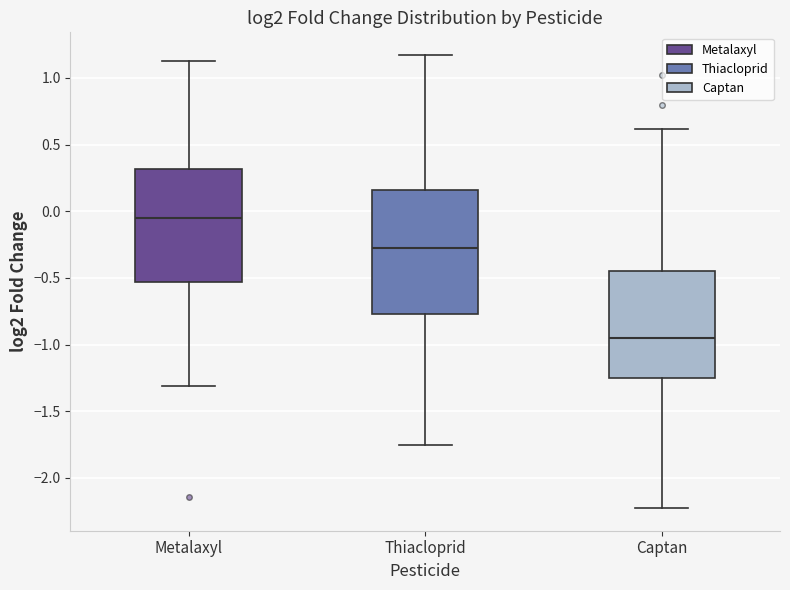

Reading left to right, transcribe this box plot: for each box, give where its median line is, the range the box spans, and where its two whiskers end, as read against the y-axis. The values are not printed on the chart, so give them approximately, as read against the axis.

Metalaxyl: median -0.05, box -0.55 to 0.30, whiskers -1.30 to 1.15
Thiacloprid: median -0.30, box -0.75 to 0.15, whiskers -1.75 to 1.15
Captan: median -0.95, box -1.25 to -0.45, whiskers -2.25 to 0.60